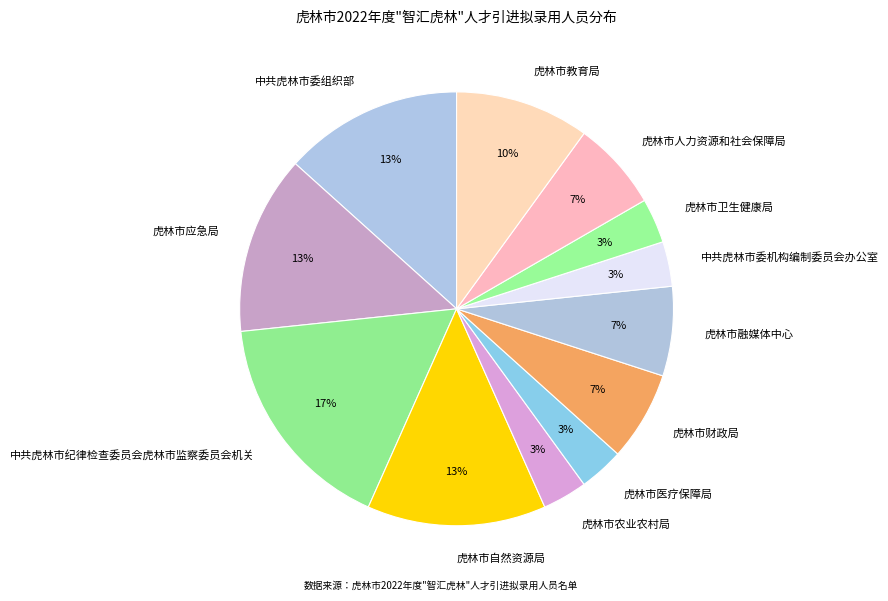

The 虎林市人力资源和社会保障局 slice represents 1% of the pie. True or false?

False